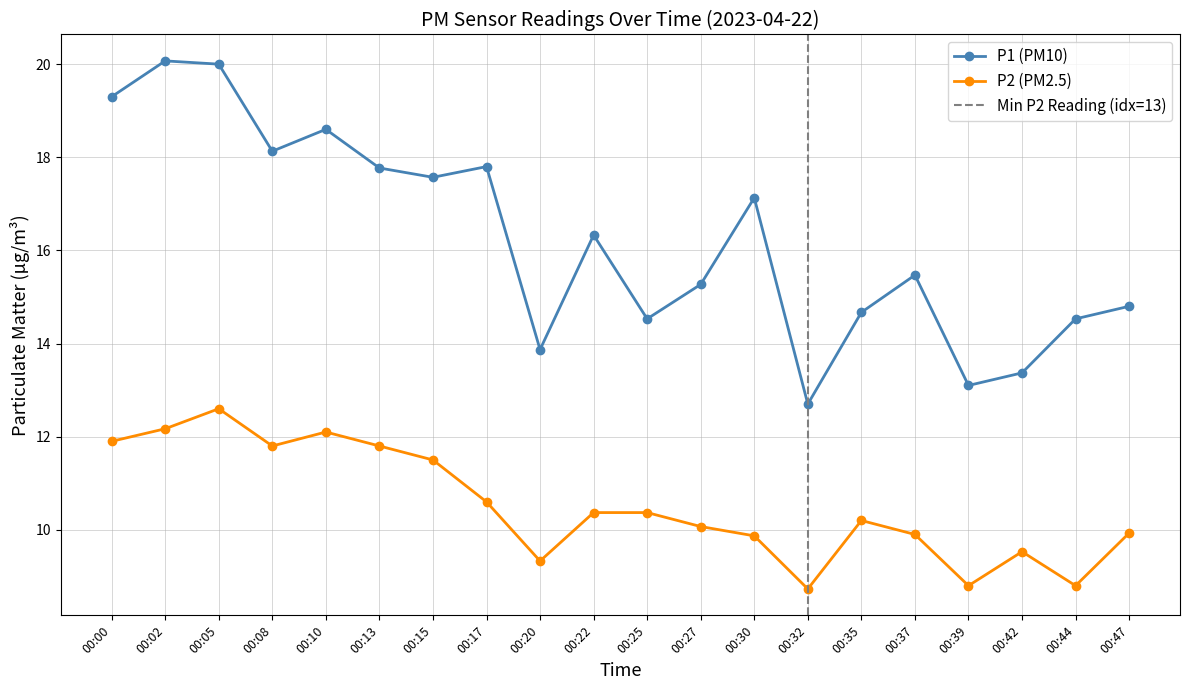

True or false: P2 and P1 intersect in this chart.

False